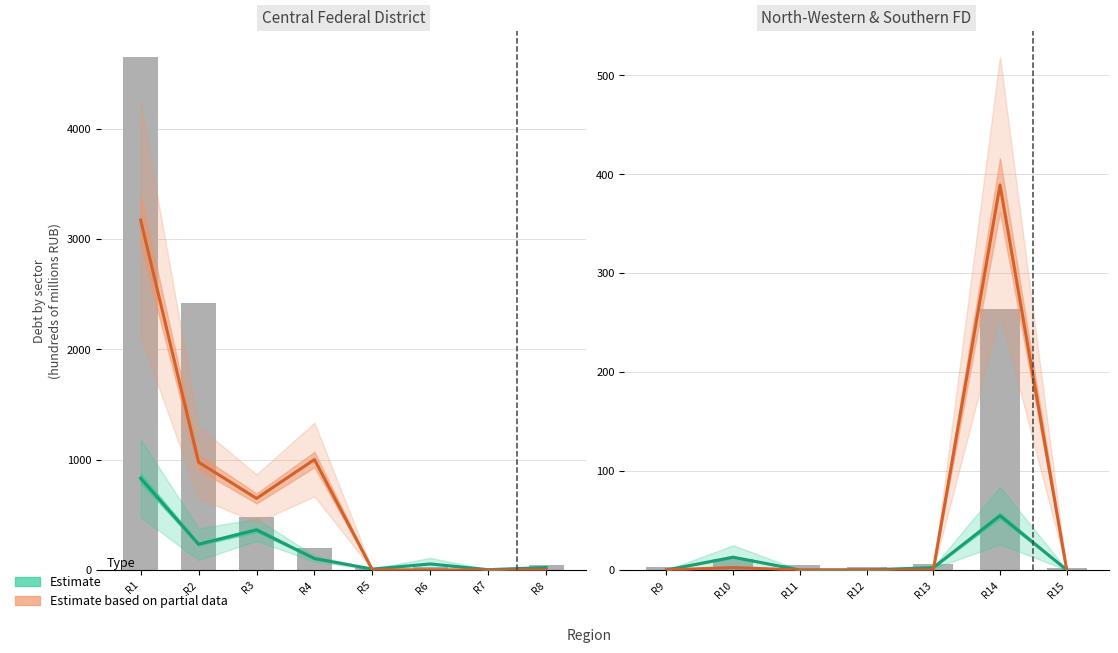

Between R14 and R13, which is larger?

R14